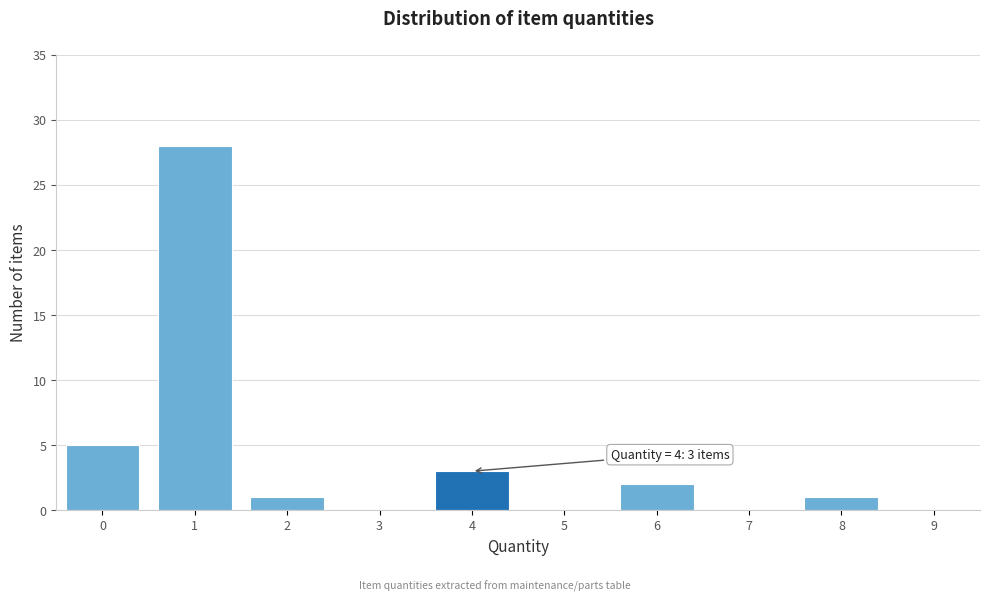

Reading right to left, extract all data points from this chart.

9=0	8=1	7=0	6=2	5=0	4=3	3=0	2=1	1=28	0=5